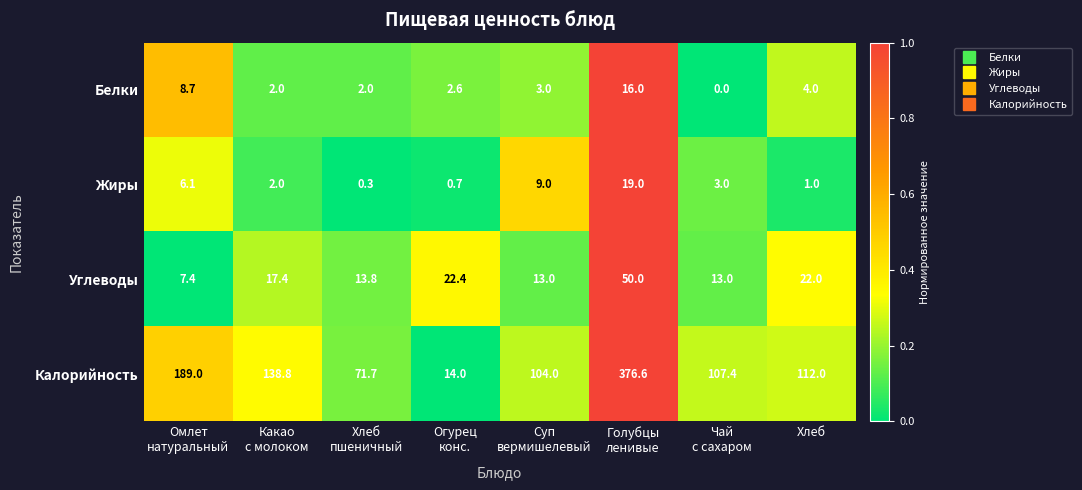

Rank the series by their maximum value, from lowest to highest.

Белки, Жиры, Углеводы, Калорийность